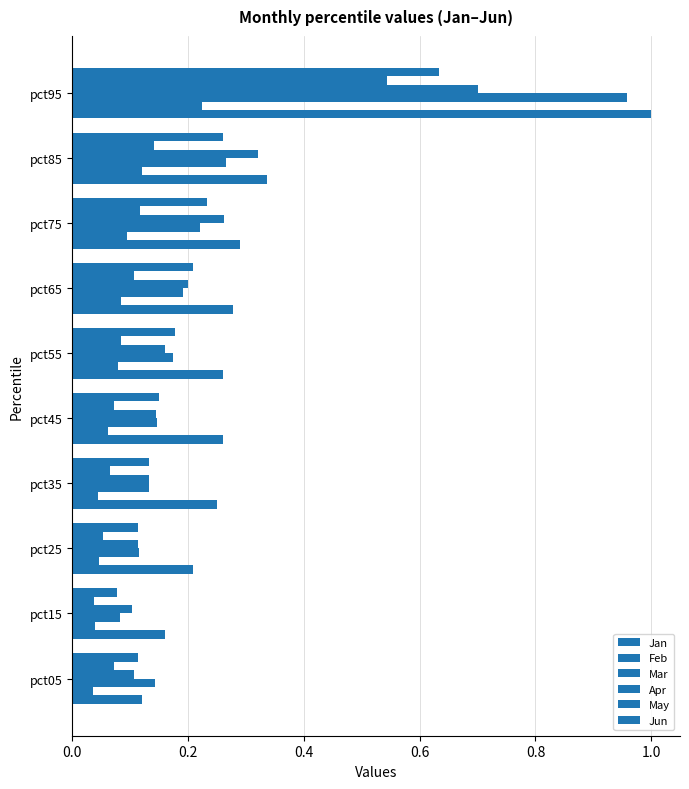

How many categories are shown in the chart?

10